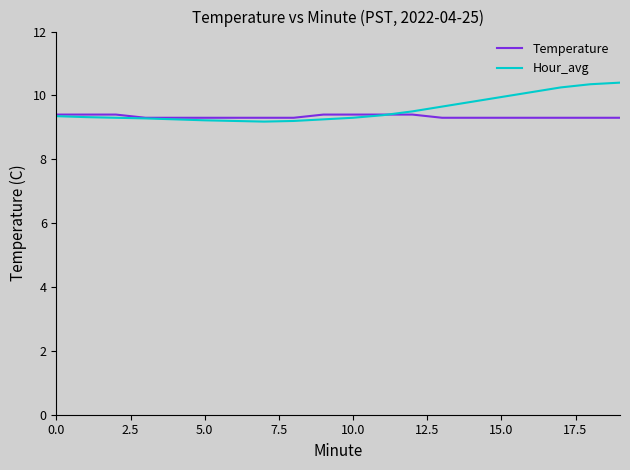

Rank the series by their maximum value, from lowest to highest.

Temperature, Hour_avg